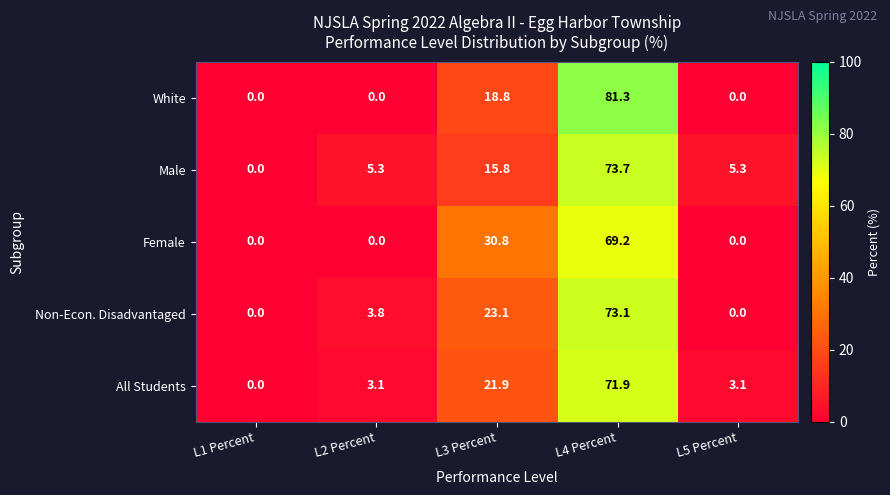

Where does the All Students series first go above 3?

L2 Percent